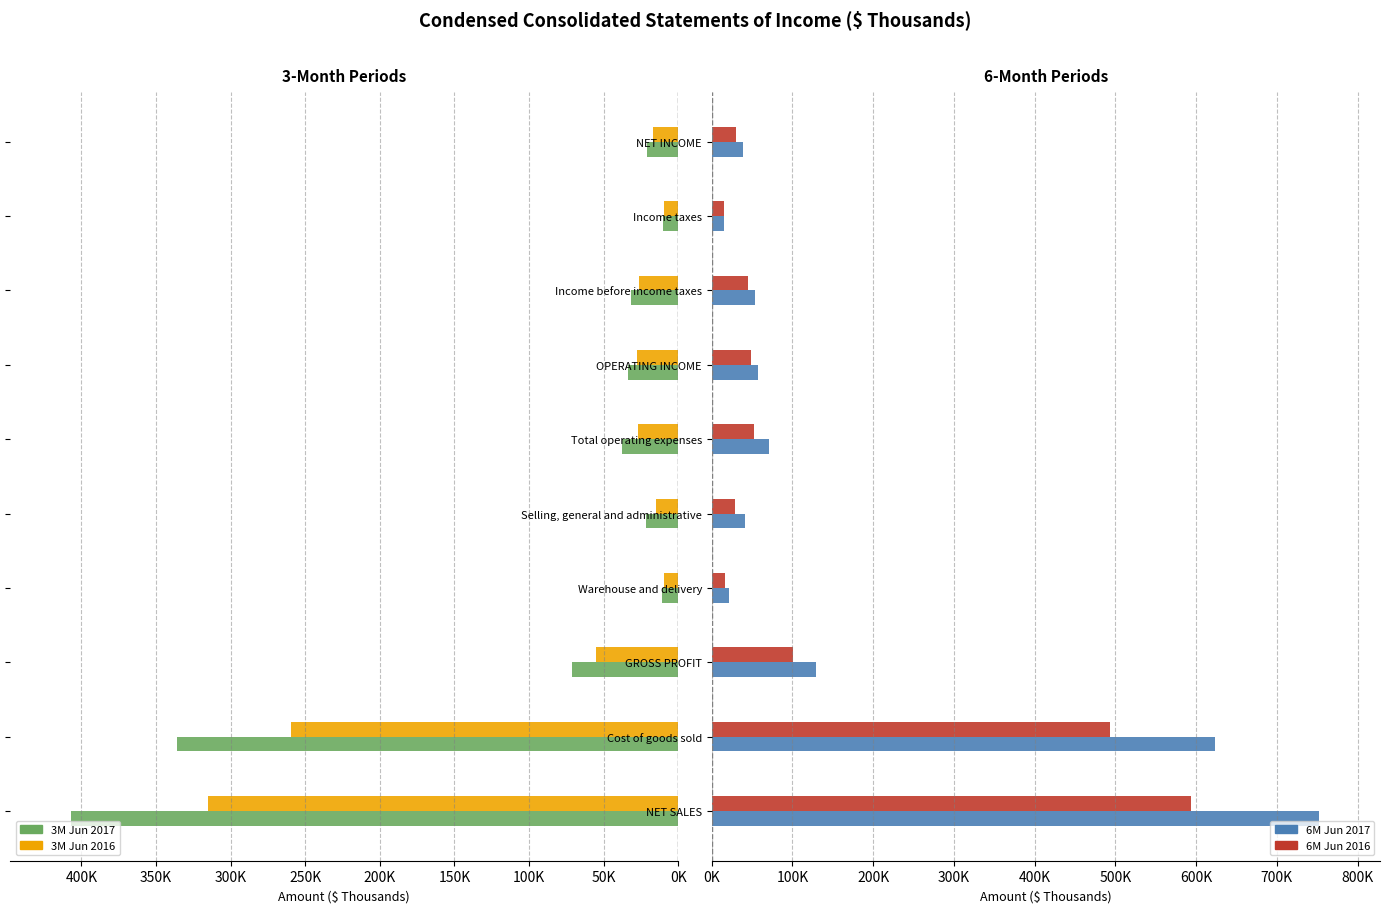

True or false: 3M Jun 2017 has a value of -31697 at Income before income taxes.

True